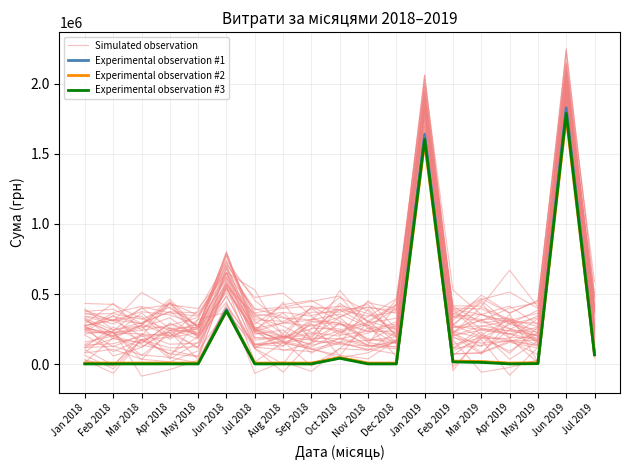

Which series has the largest range (max minus min)?

Simulated observation